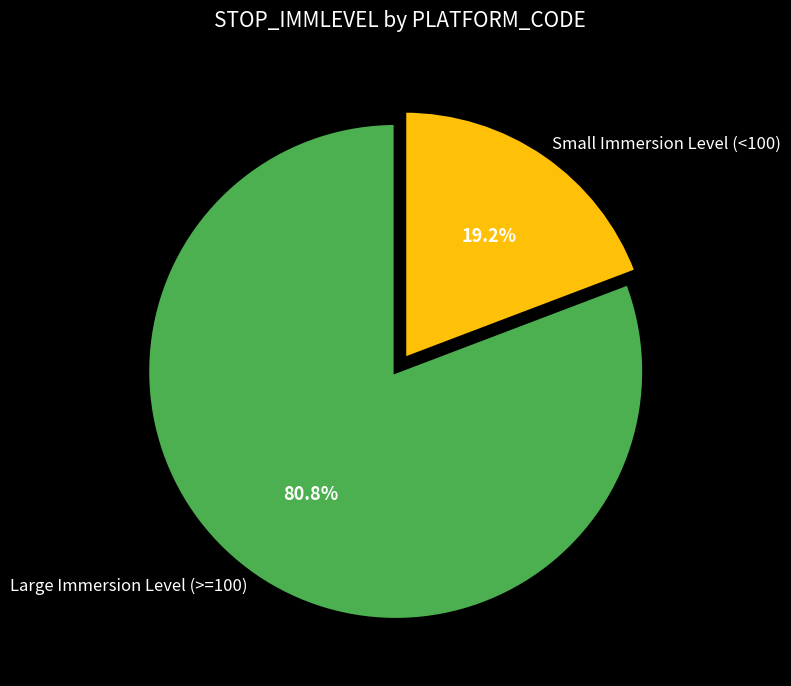

Which slice is the smallest?

Small Immersion Level (<100)